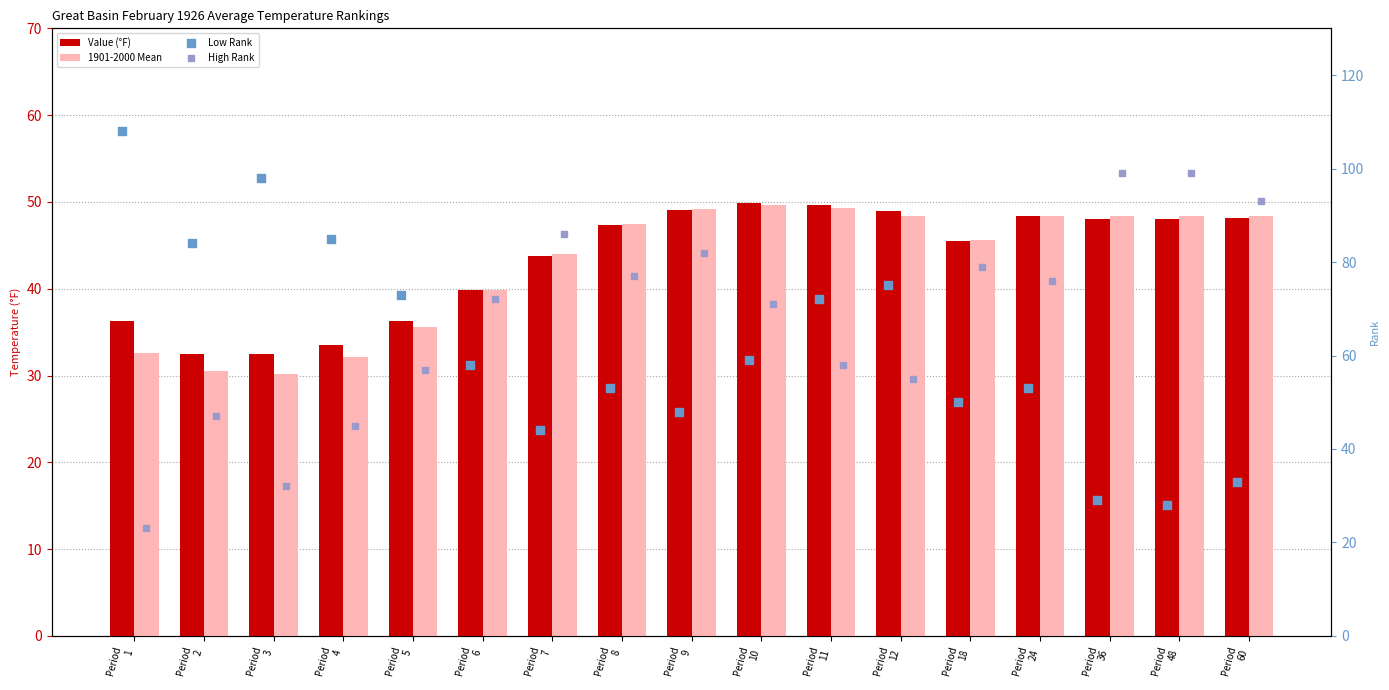

Is the value of 1901-2000 Mean at Period
10 greater than the value of Low Rank at Period
18?

No